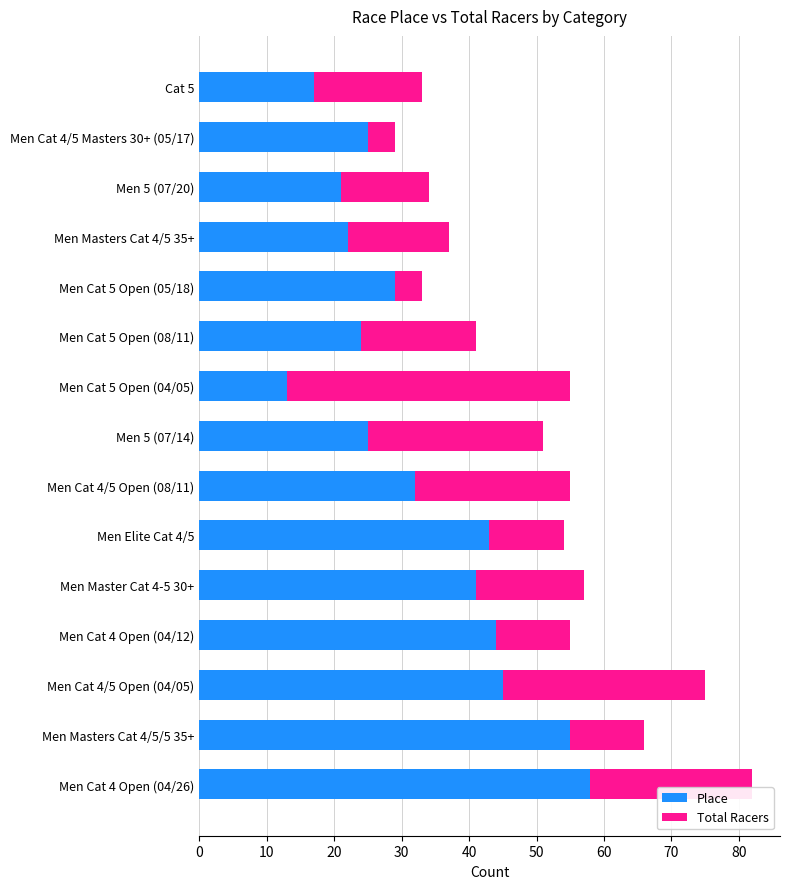

What is the highest value of the Place series?

58